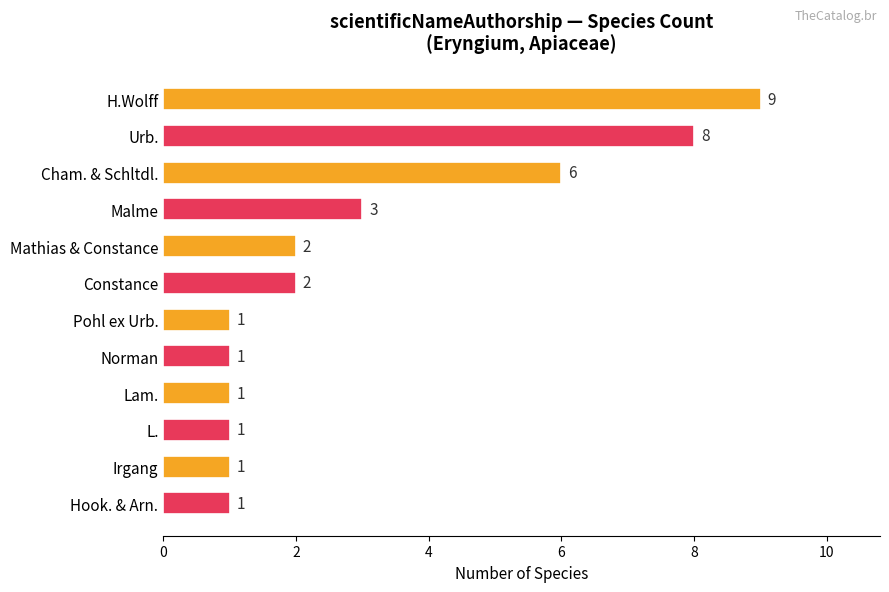

Reading top to bottom, transcribe all the data shown in this chart.

H.Wolff=9	Urb.=8	Cham. & Schltdl.=6	Malme=3	Mathias & Constance=2	Constance=2	Pohl ex Urb.=1	Norman=1	Lam.=1	L.=1	Irgang=1	Hook. & Arn.=1